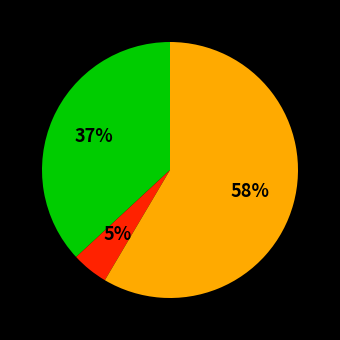

Does any single category account for the majority?

Yes